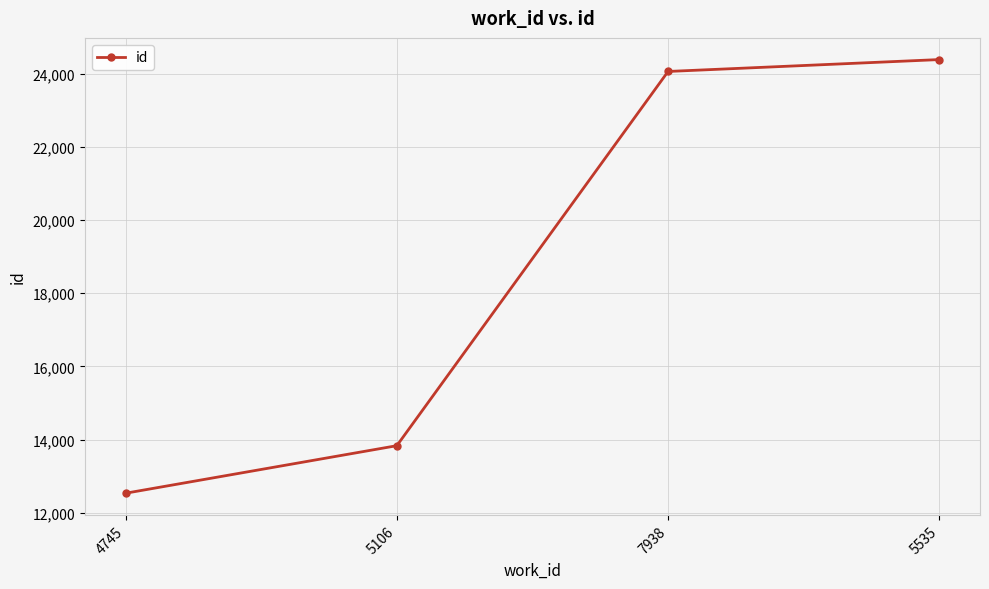

Is this an area chart (filled region under the line)?

No